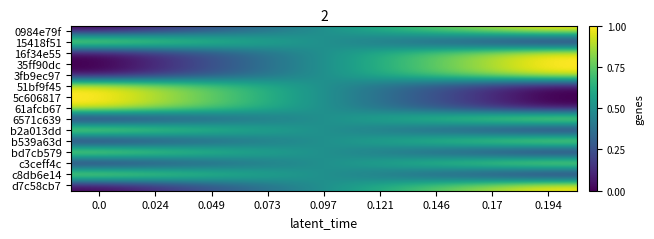

Reading left to right, extract all data points from this chart.

0984e79f: 0.0=0.0	0.024=0.1	0.049=0.2	0.073=0.4	0.097=0.5	0.121=0.6	0.146=0.8	0.17=0.9	0.194=1.0
15418f51: 0.0=1.0	0.024=0.9	0.049=0.8	0.073=0.6	0.097=0.5	0.121=0.4	0.146=0.2	0.17=0.1	0.194=0.0
16f34e55: 0.0=0.0	0.024=0.1	0.049=0.2	0.073=0.4	0.097=0.5	0.121=0.6	0.146=0.8	0.17=0.9	0.194=1.0
35ff90dc: 0.0=0.0	0.024=0.1	0.049=0.2	0.073=0.4	0.097=0.5	0.121=0.6	0.146=0.8	0.17=0.9	0.194=1.0
3fb9ec97: 0.0=0.0	0.024=0.1	0.049=0.2	0.073=0.4	0.097=0.5	0.121=0.6	0.146=0.8	0.17=0.9	0.194=1.0
51bf9f45: 0.0=1.0	0.024=0.9	0.049=0.8	0.073=0.6	0.097=0.5	0.121=0.4	0.146=0.2	0.17=0.1	0.194=0.0
5c606817: 0.0=1.0	0.024=0.9	0.049=0.8	0.073=0.6	0.097=0.5	0.121=0.4	0.146=0.2	0.17=0.1	0.194=0.0
61afcb67: 0.0=1.0	0.024=0.9	0.049=0.8	0.073=0.6	0.097=0.5	0.121=0.4	0.146=0.2	0.17=0.1	0.194=0.0
6571c639: 0.0=0.0	0.024=0.1	0.049=0.2	0.073=0.4	0.097=0.5	0.121=0.6	0.146=0.8	0.17=0.9	0.194=1.0
b2a013dd: 0.0=1.0	0.024=0.9	0.049=0.8	0.073=0.6	0.097=0.5	0.121=0.4	0.146=0.2	0.17=0.1	0.194=0.0
b539a63d: 0.0=0.0	0.024=0.1	0.049=0.2	0.073=0.4	0.097=0.5	0.121=0.6	0.146=0.8	0.17=0.9	0.194=1.0
bd7cb579: 0.0=1.0	0.024=0.9	0.049=0.8	0.073=0.6	0.097=0.5	0.121=0.4	0.146=0.2	0.17=0.1	0.194=0.0
c3ceff4c: 0.0=0.0	0.024=0.1	0.049=0.2	0.073=0.4	0.097=0.5	0.121=0.6	0.146=0.8	0.17=0.9	0.194=1.0
c8db6e14: 0.0=1.0	0.024=0.9	0.049=0.8	0.073=0.6	0.097=0.5	0.121=0.4	0.146=0.2	0.17=0.1	0.194=0.0
d7c58cb7: 0.0=0.0	0.024=0.1	0.049=0.2	0.073=0.4	0.097=0.5	0.121=0.6	0.146=0.8	0.17=0.9	0.194=1.0